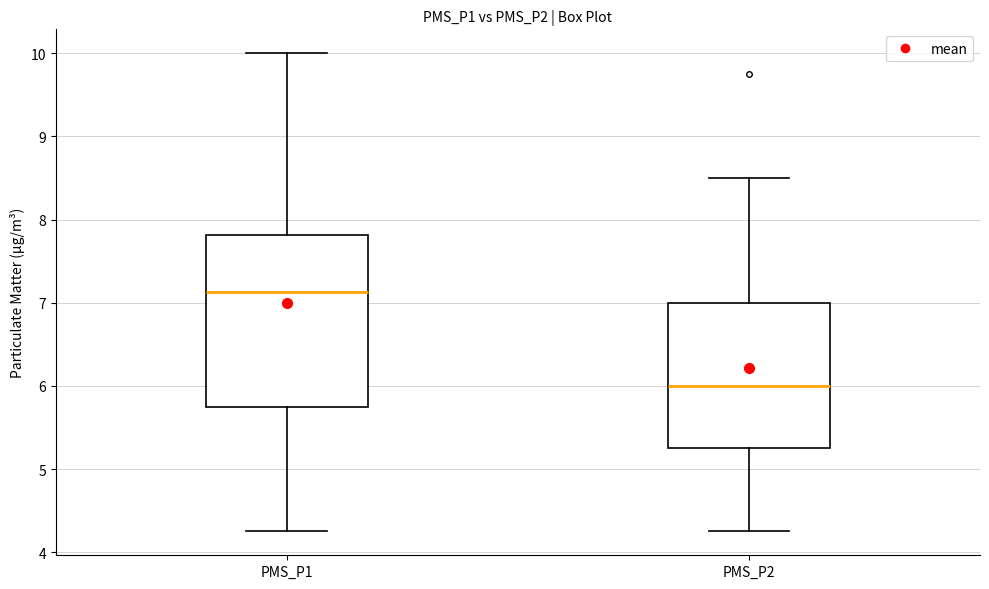

Where does the upper whisker of the box for PMS_P1 end on the y-axis? The values are not printed on the chart, so give them approximately, as read against the axis.

10.0